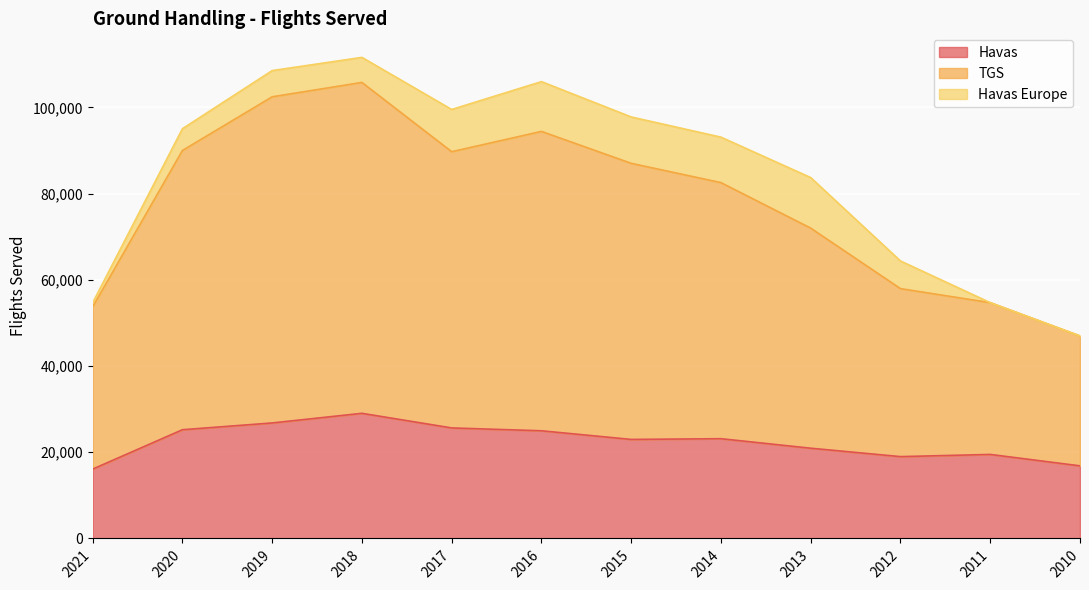

How many interior local valleys does the TGS series have?

1